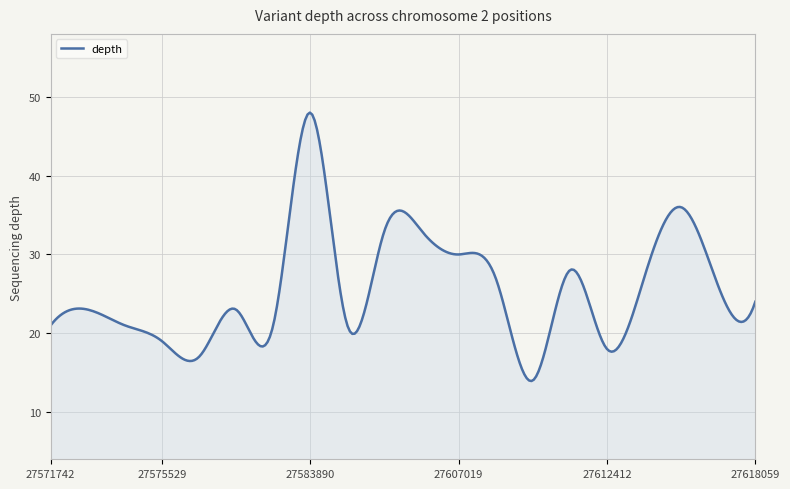

What is the difference between the maximum and minimum values?

34.1